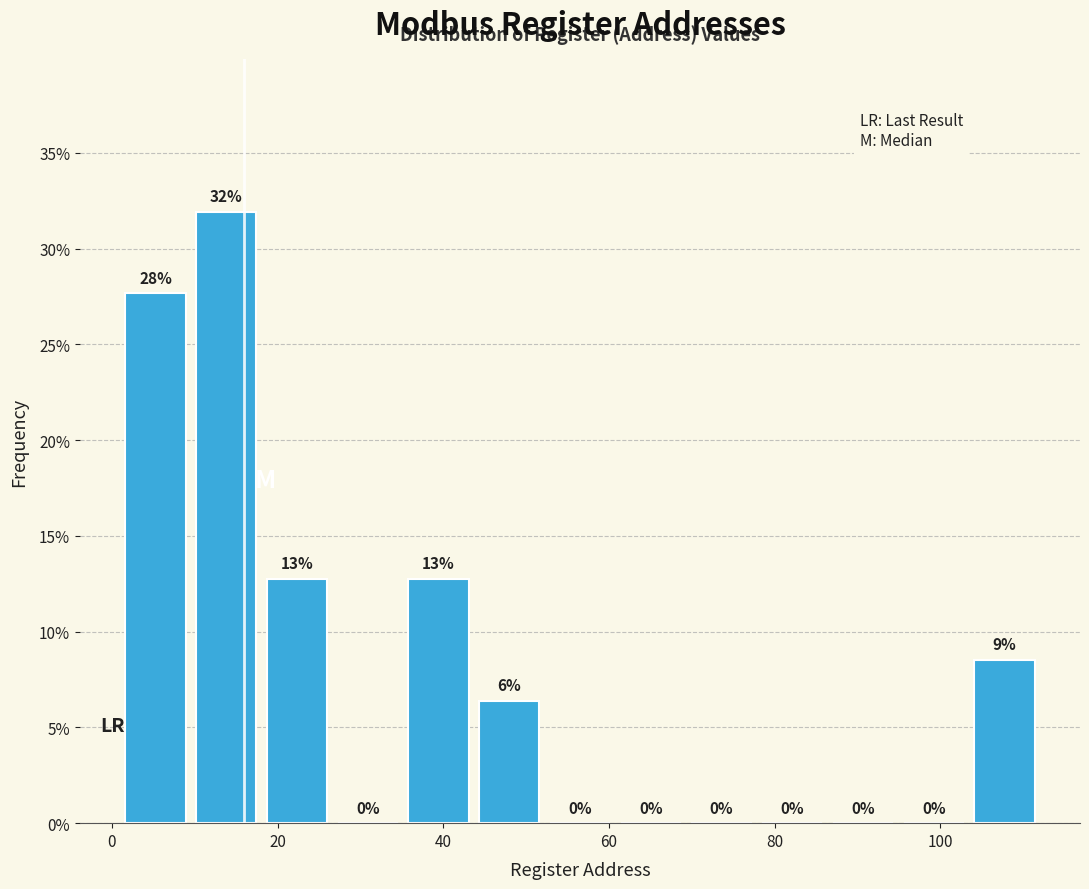

Which range on the x-axis has the tallest bar?

10 to 18